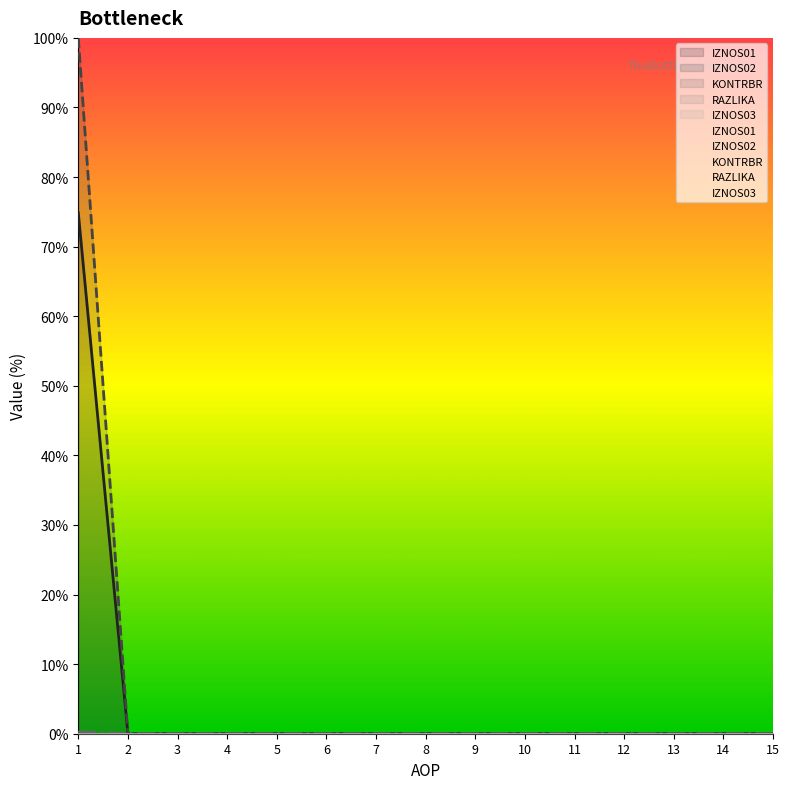

At which category is the sum across all series the highest?

1